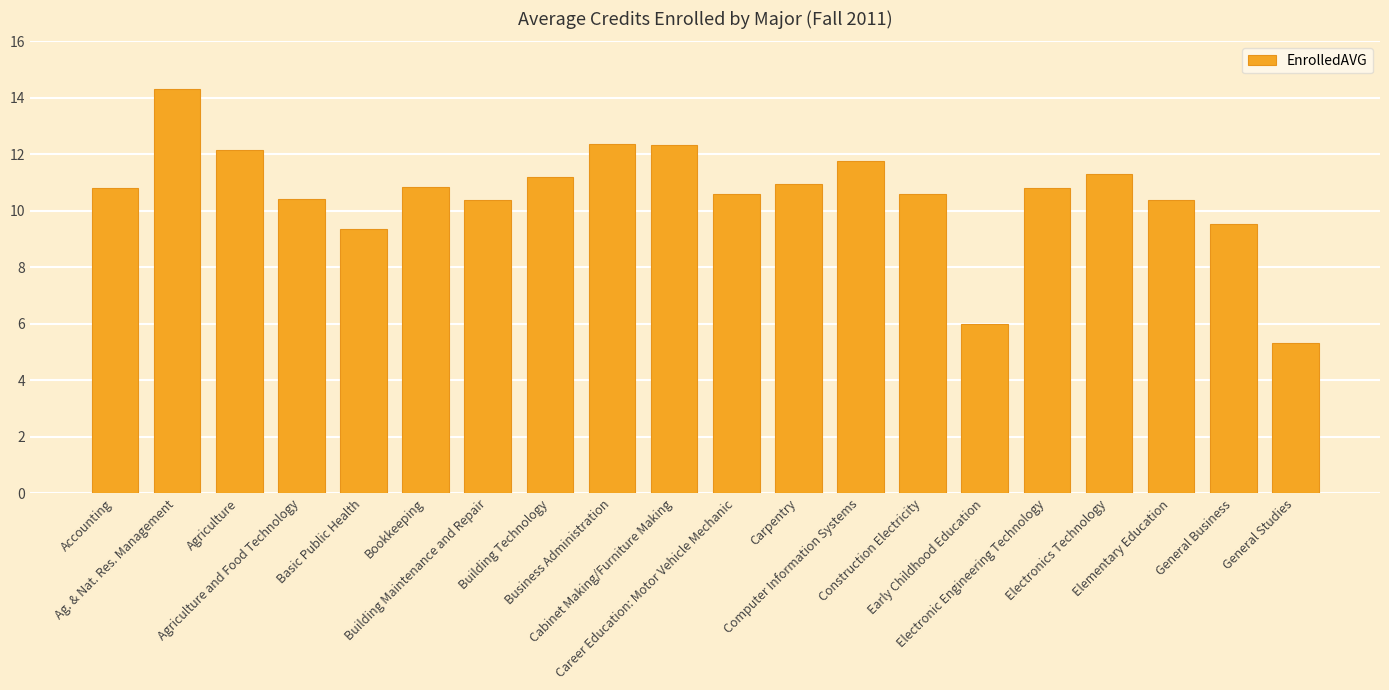

How many data points are less than 10?

4